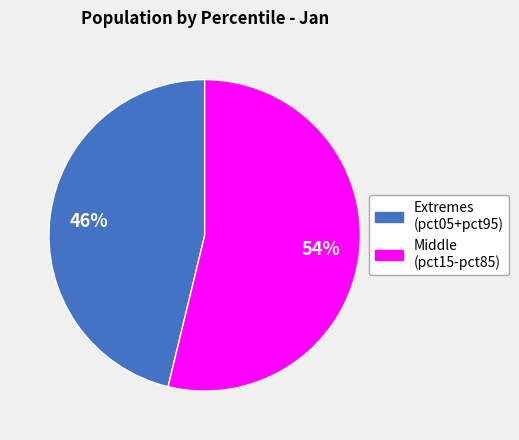

To the nearest percent, what is the average slice percentage?

50%